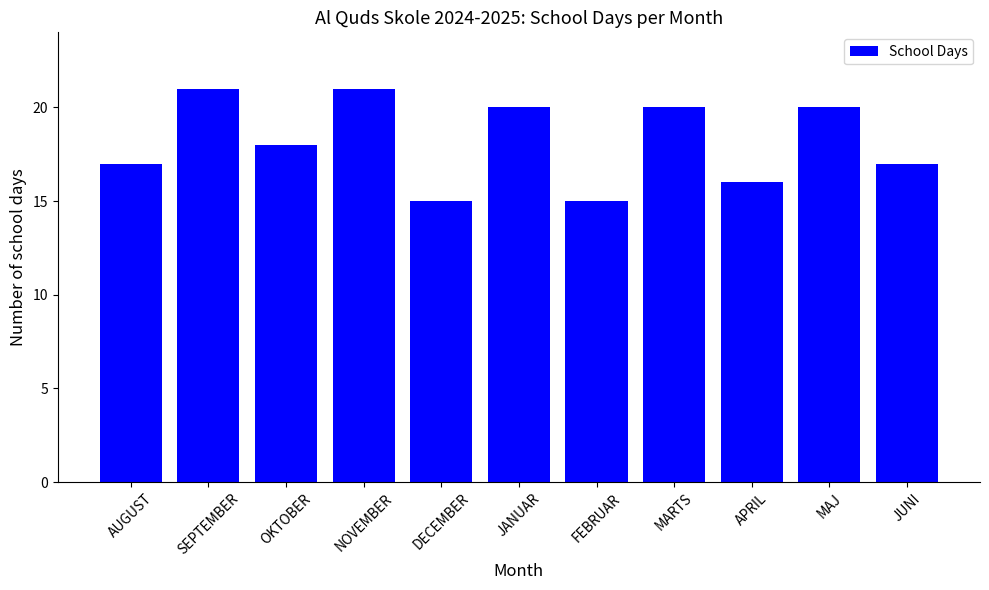

True or false: the data shows 28 at NOVEMBER.

False